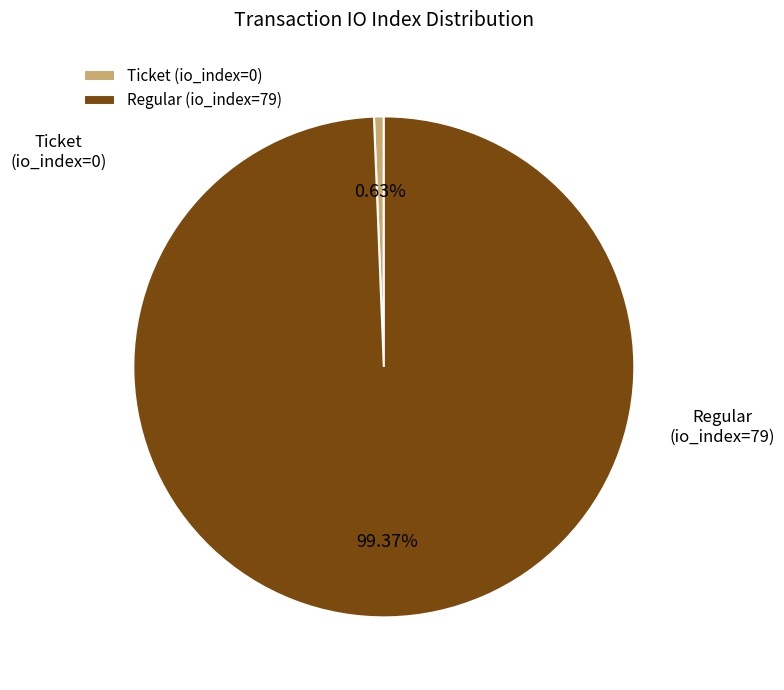

Between Regular (io_index=79) and Ticket (io_index=0), which is larger?

Regular (io_index=79)